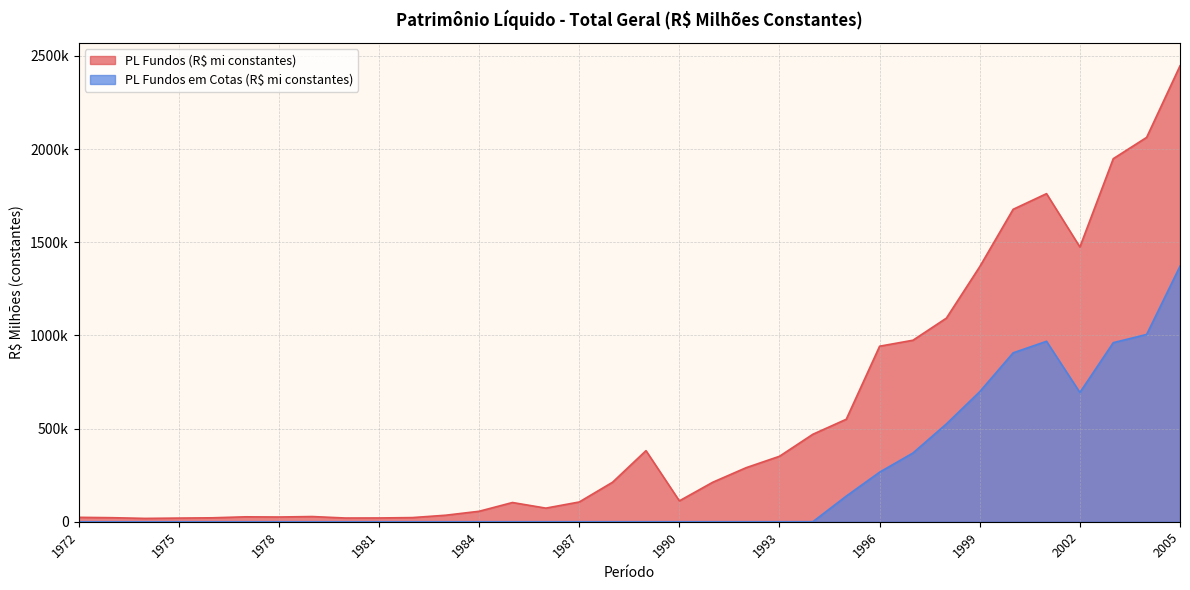

How many interior local peaks does the PL Fundos (R$ mi constantes) series have?

5